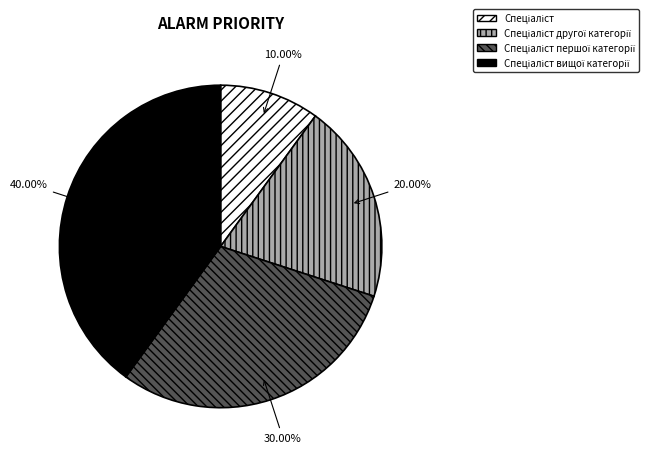

How many slices are in this pie chart?

4